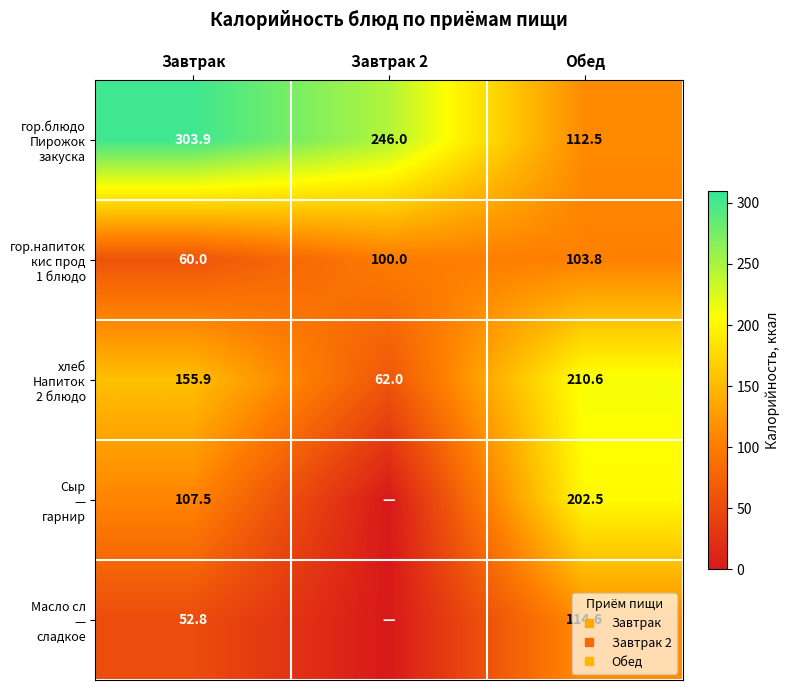

List the series in order of their peak value, lowest first.

гор.напиток кис прод 1 блюдо, Масло сл — сладкое, Сыр — гарнир, хлеб Напиток 2 блюдо, гор.блюдо Пирожок закуска